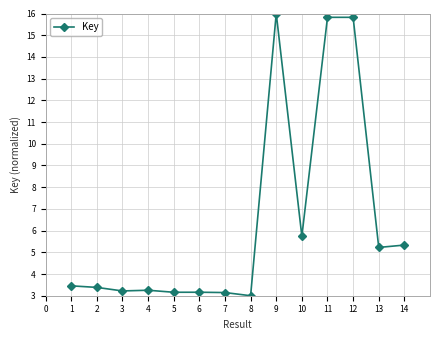

True or false: the data has more than 0 interior local peaks.

True